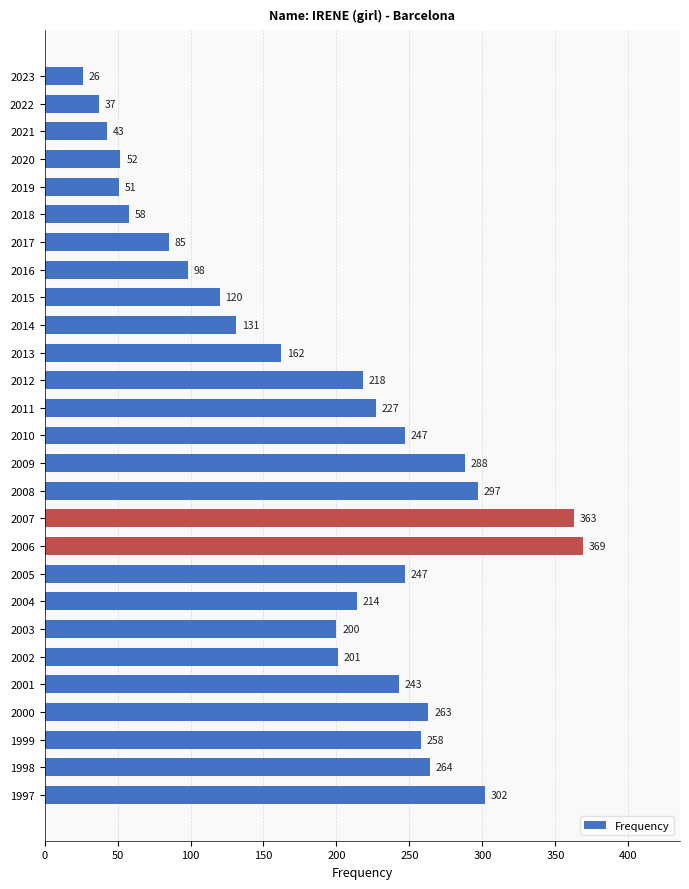

What is the smallest value displayed?

26